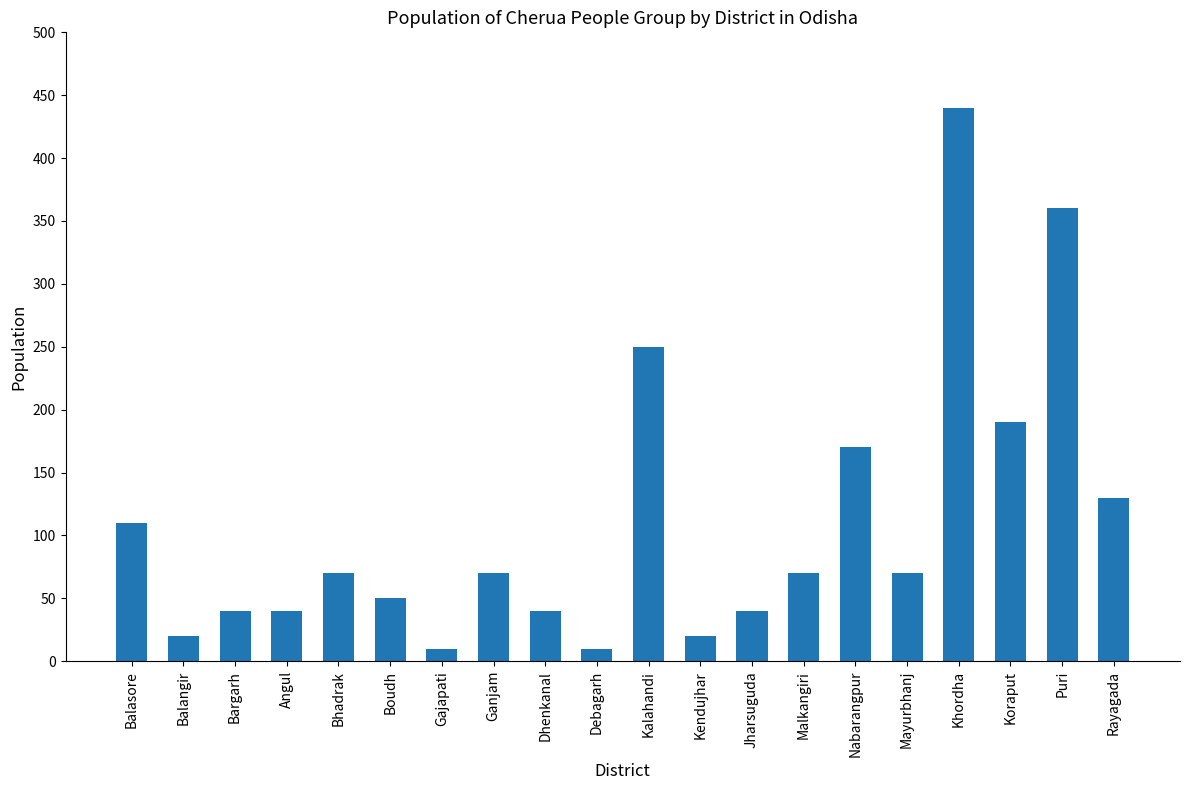

Reading left to right, extract all data points from this chart.

110	20	40	40	70	50	10	70	40	10	250	20	40	70	170	70	440	190	360	130